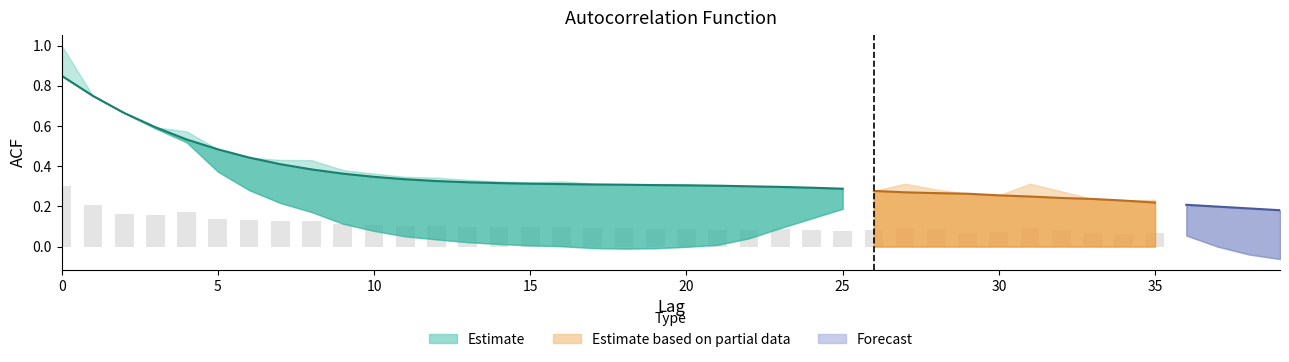

At how many categories does at least one series exceed 0?

40